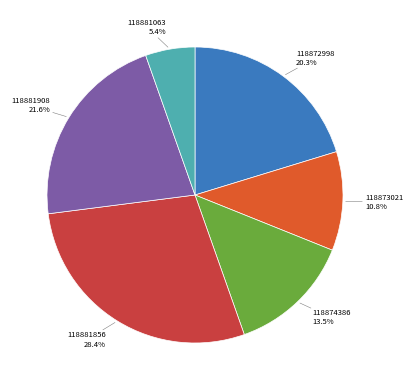

Is there any slice that represents more than half of the pie?

No